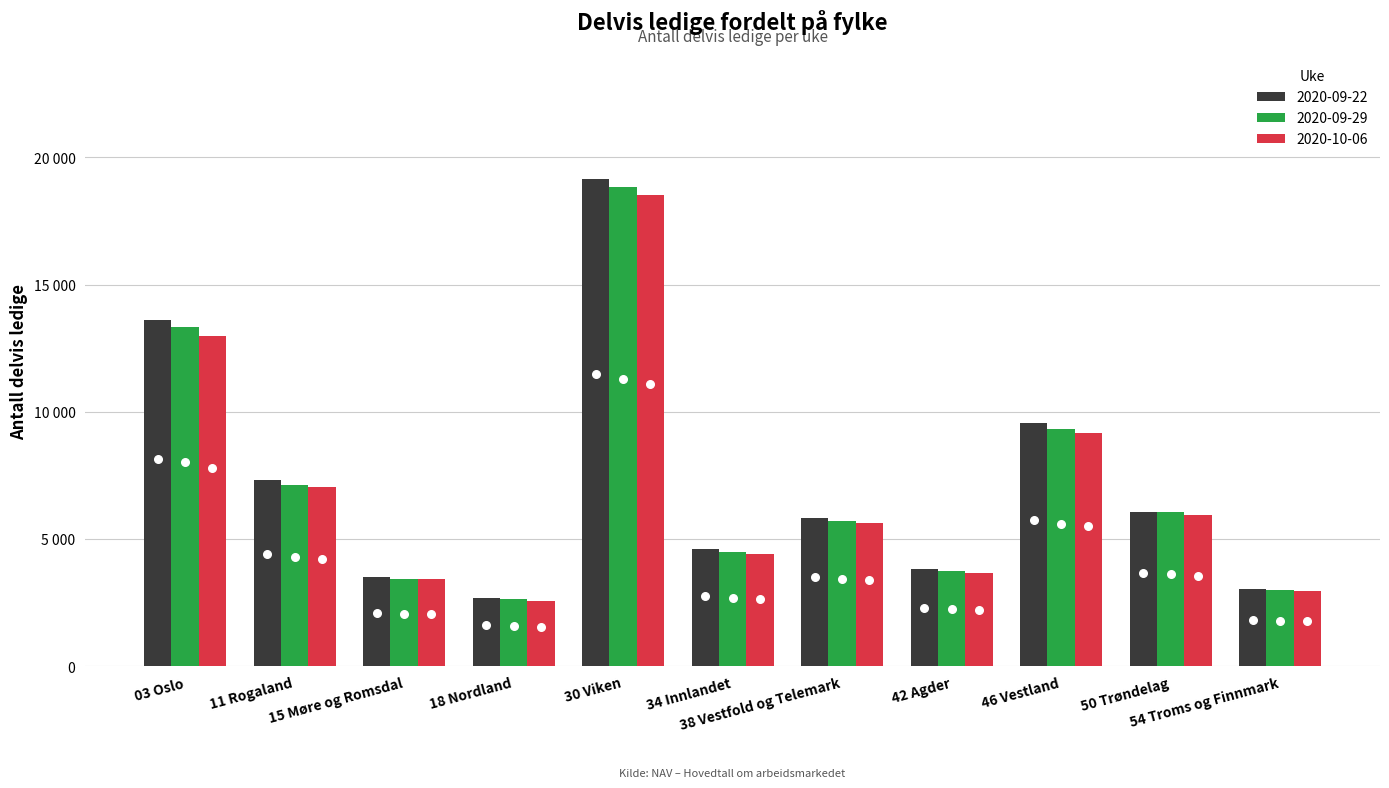

Which series reaches the maximum Y coordinate?

2020-09-22